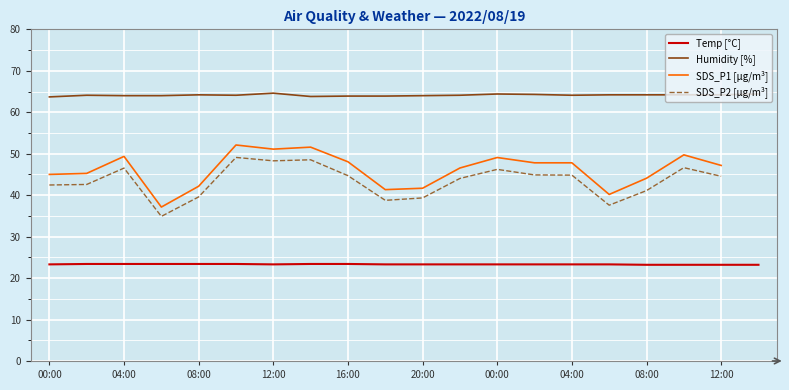

How many interior local peaks does the Humidity [%] series have?

4